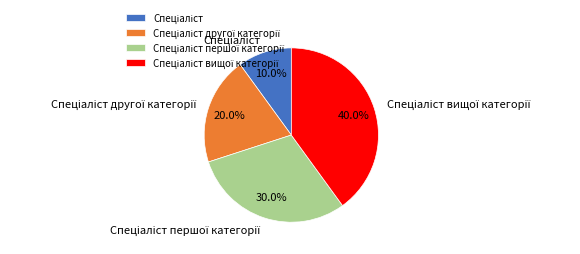

Is there a majority slice in this chart?

No